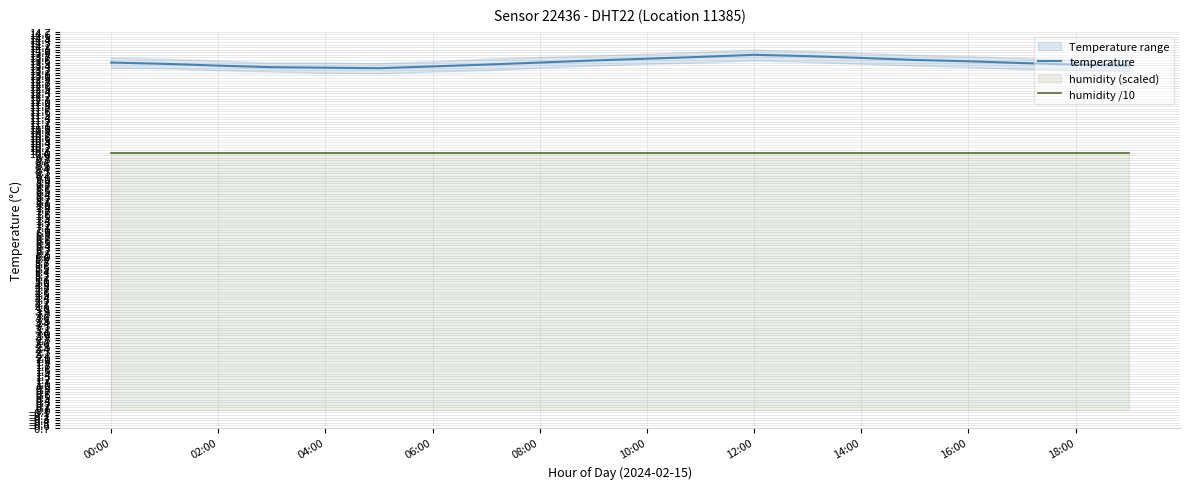

Which series has the largest range (max minus min)?

temperature